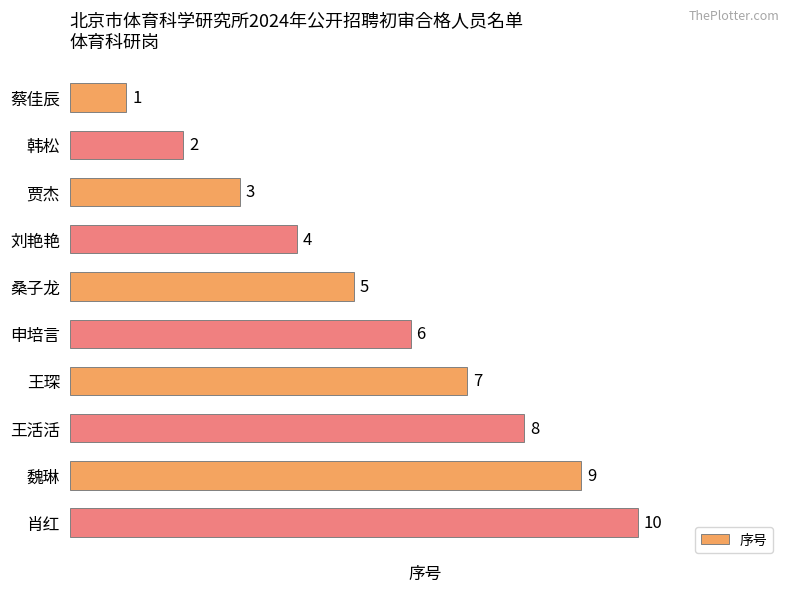

What is the sum of all values?

55